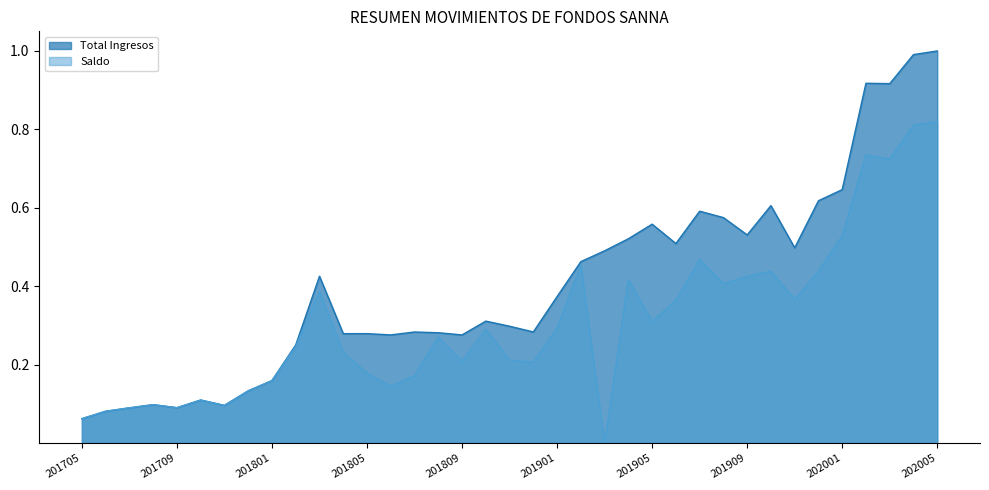

What is the average value of the Saldo series?

0.3